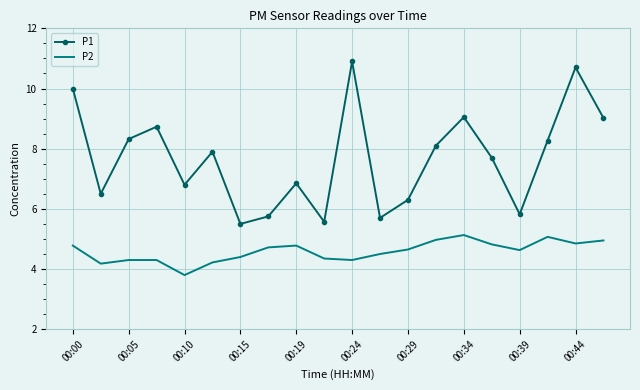

Which series has the widest spread of values?

P1